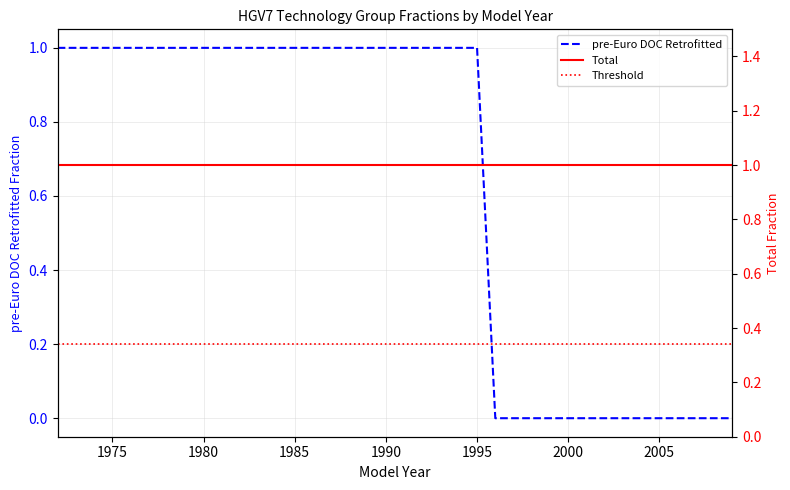

At which category does the chart reach its minimum across all series?

1996